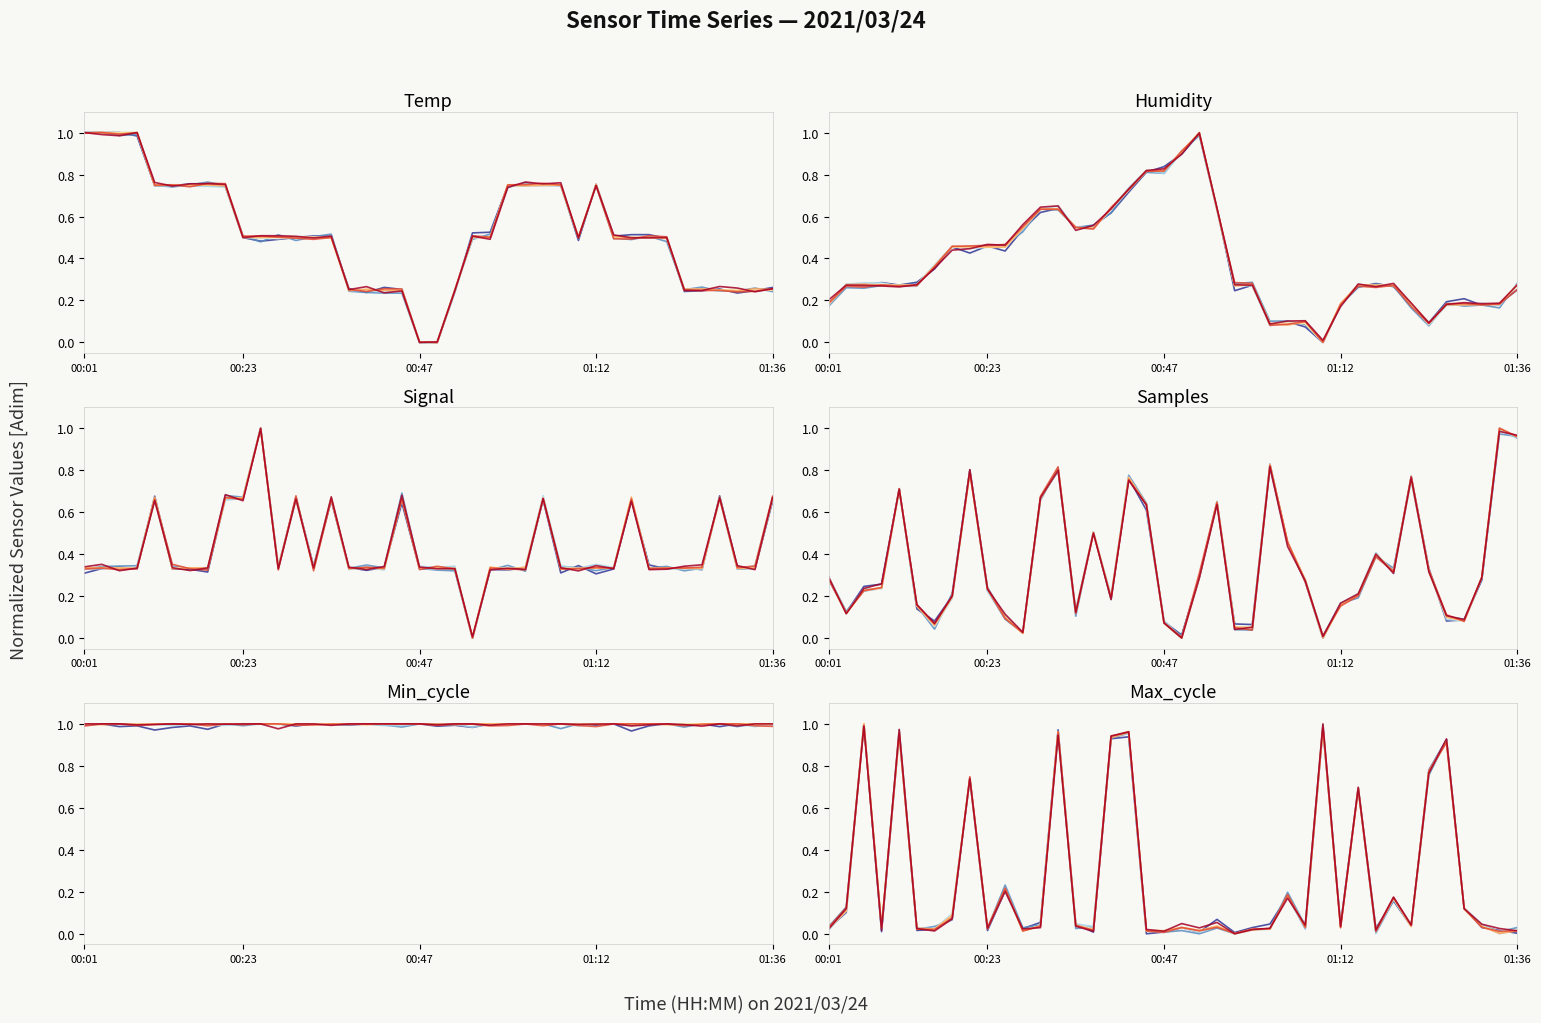

In Temp, how many points are lower than both neighbors (excluding endpoints)?

8